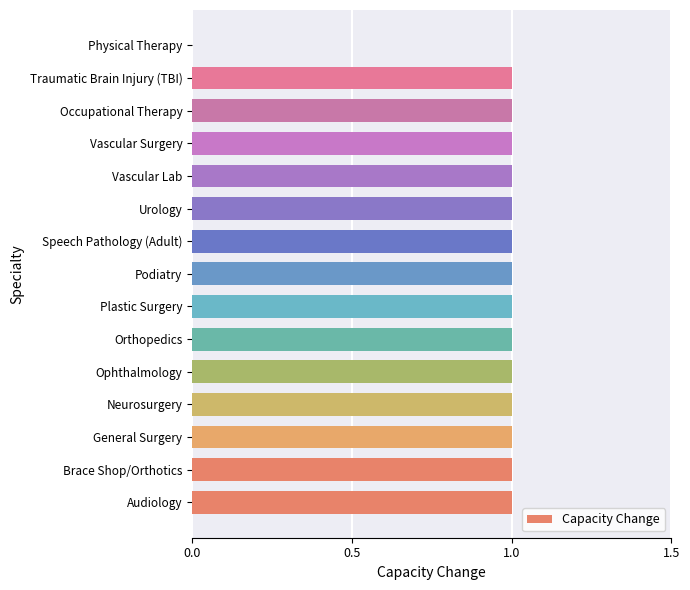

True or false: the data shows 2 at Brace Shop/Orthotics.

False